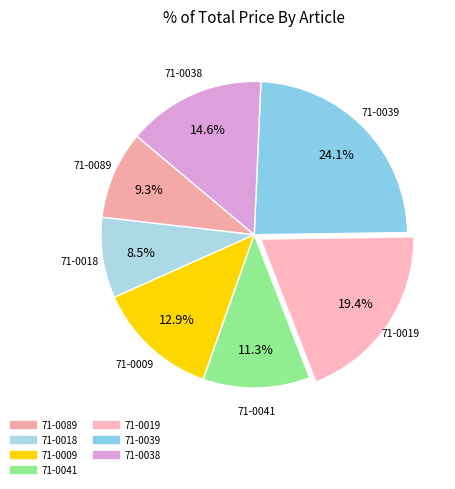

The 71-0009 slice represents 13% of the pie. True or false?

True